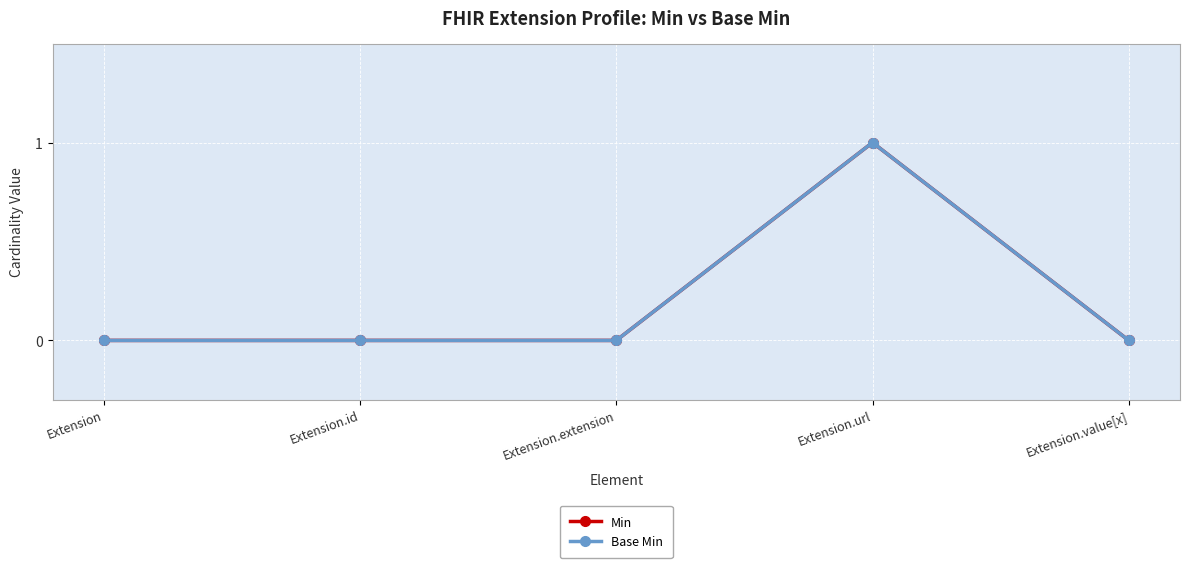

What is the greatest value displayed?

1